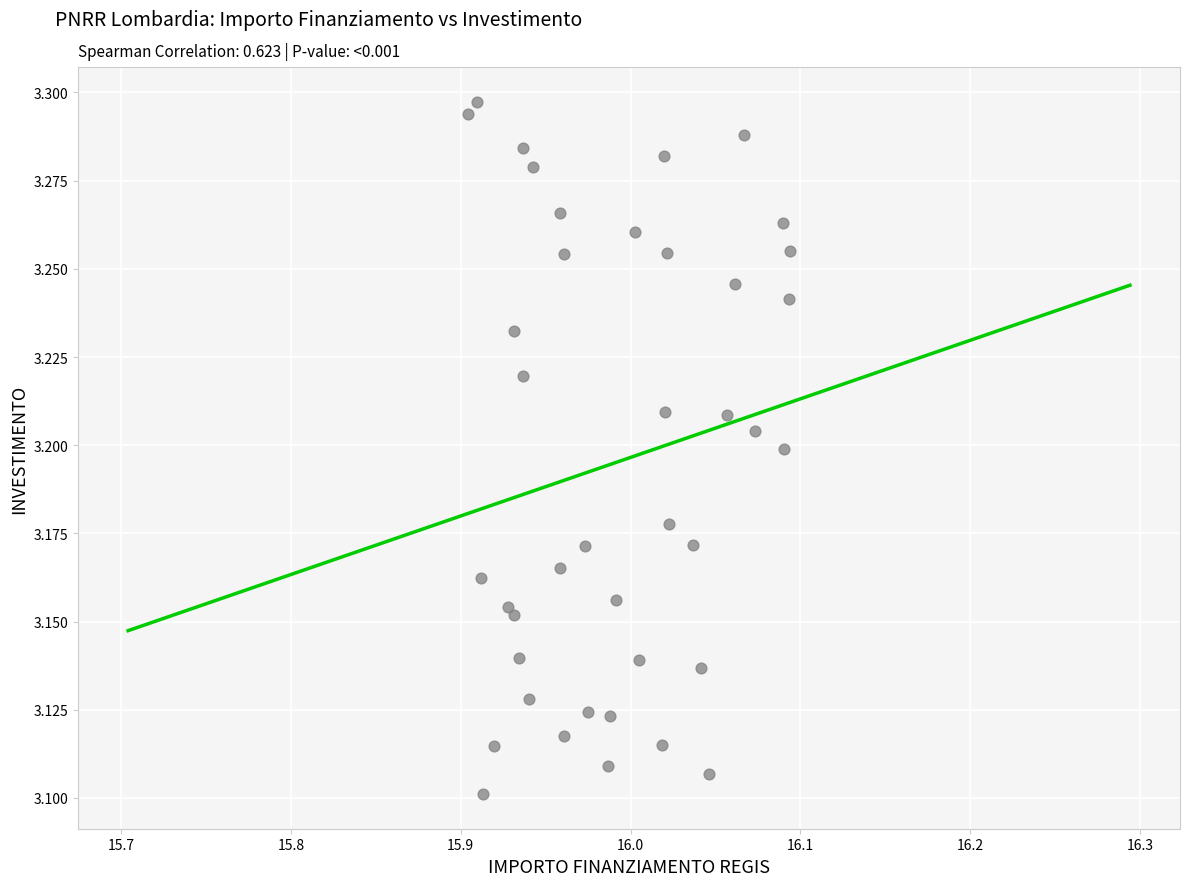

Count the number of points in this scatter plot.

40